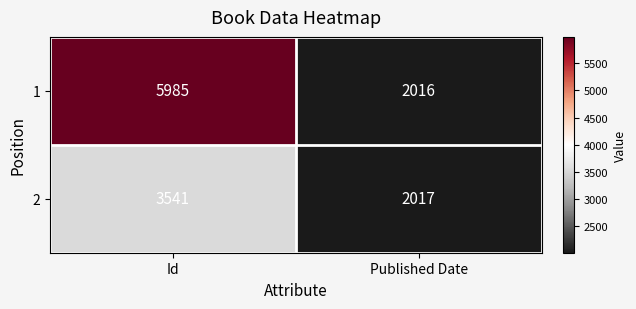

What is the difference between the maximum and minimum values in the 1 series?

3969